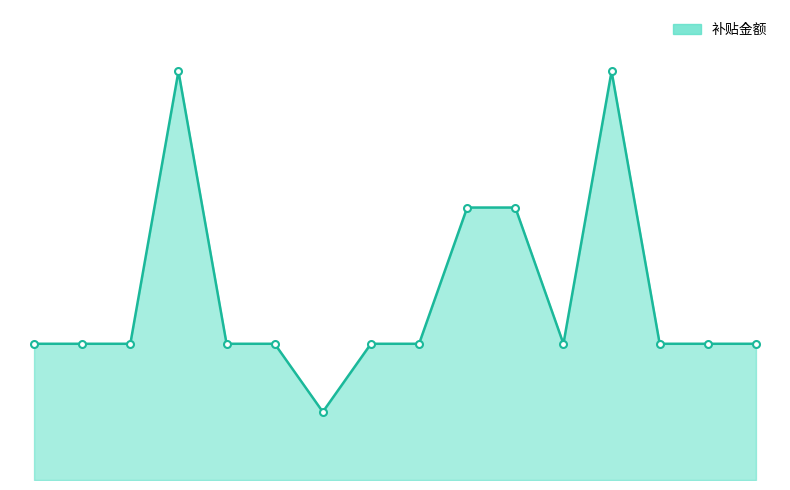

Where is the first local minimum?

刘亚辉(11-20)